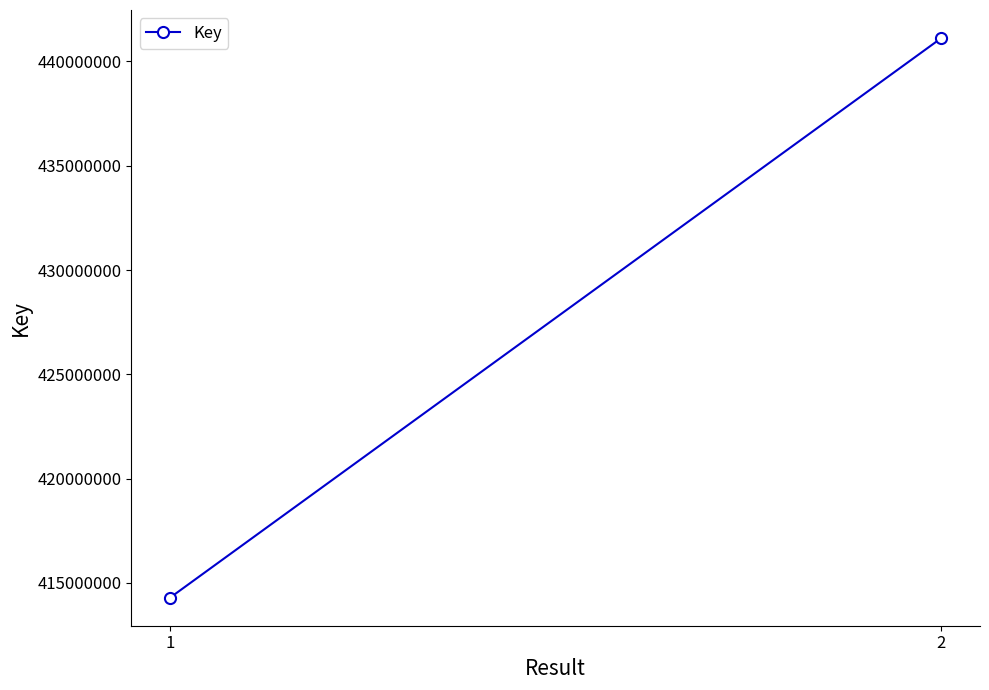

Approximately how many times larger is the value at 2 compared to 1?

1.1